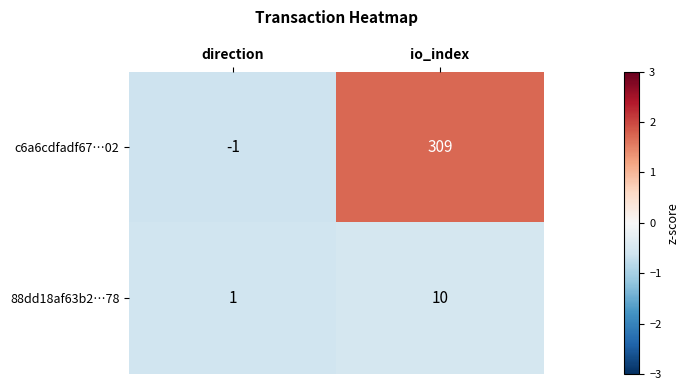

Between direction and io_index, which series saw the biggest shift?

c6a6cdfadf67…02